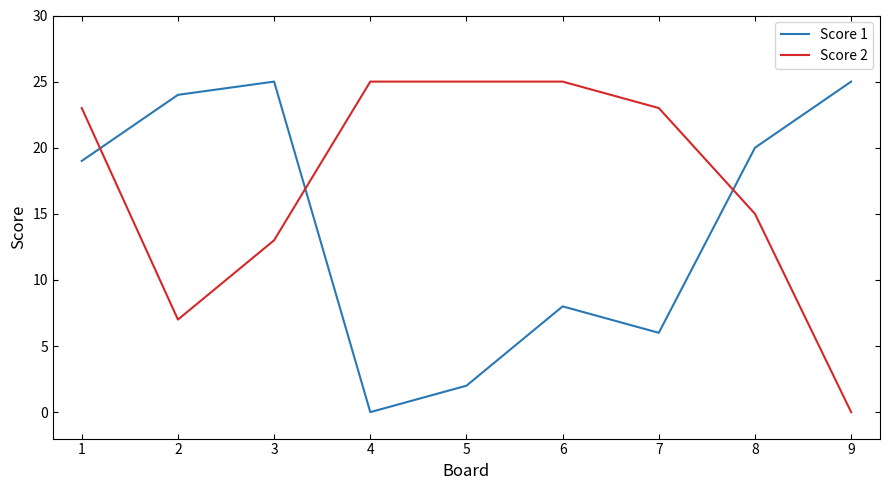

How many values in the Score 2 series are below 23?

4